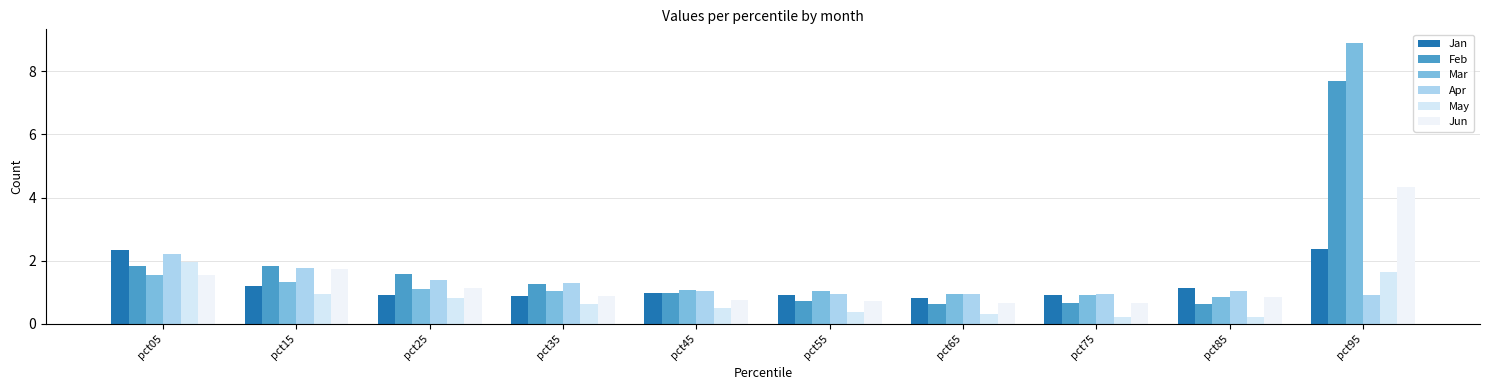

What is the value of the Apr bar at the 9th from the left?

1.0